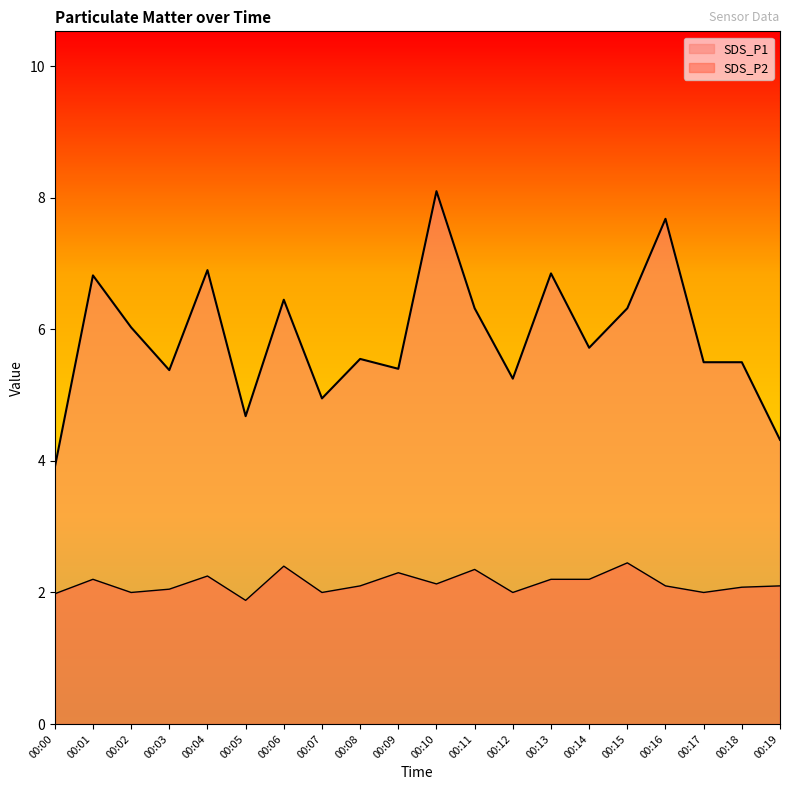

Reading left to right, transcribe all the data shown in this chart.

SDS_P1: 3.9	6.8	6.0	5.4	6.9	4.7	6.5	5.0	5.5	5.4	8.1	6.3	5.2	6.8	5.7	6.3	7.7	5.5	5.5	4.3
SDS_P2: 2.0	2.2	2.0	2.0	2.2	1.9	2.4	2.0	2.1	2.3	2.1	2.4	2.0	2.2	2.2	2.5	2.1	2.0	2.1	2.1